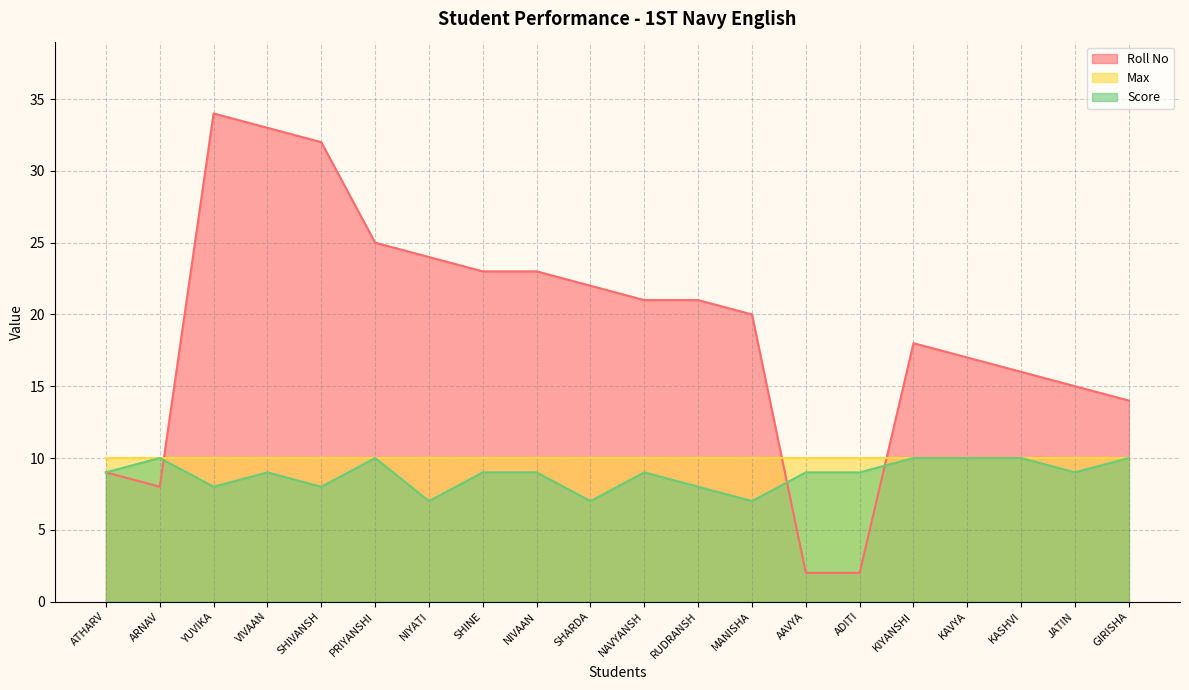

What is the sum of the Score values at PRIYANSHI and YUVIKA?

18